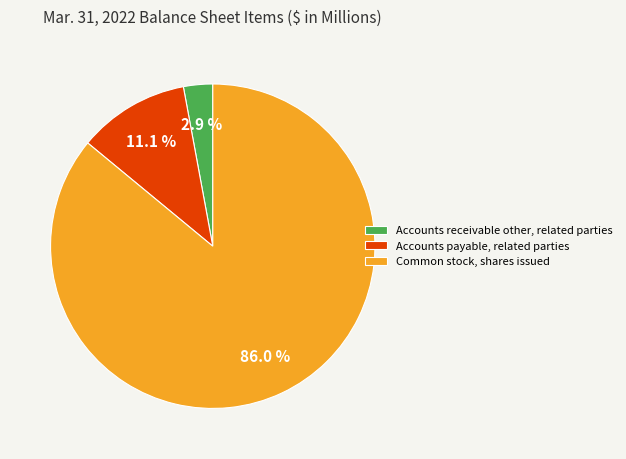

Rank the categories by value from lowest to highest.

Accounts receivable other, related parties, Accounts payable, related parties, Common stock, shares issued